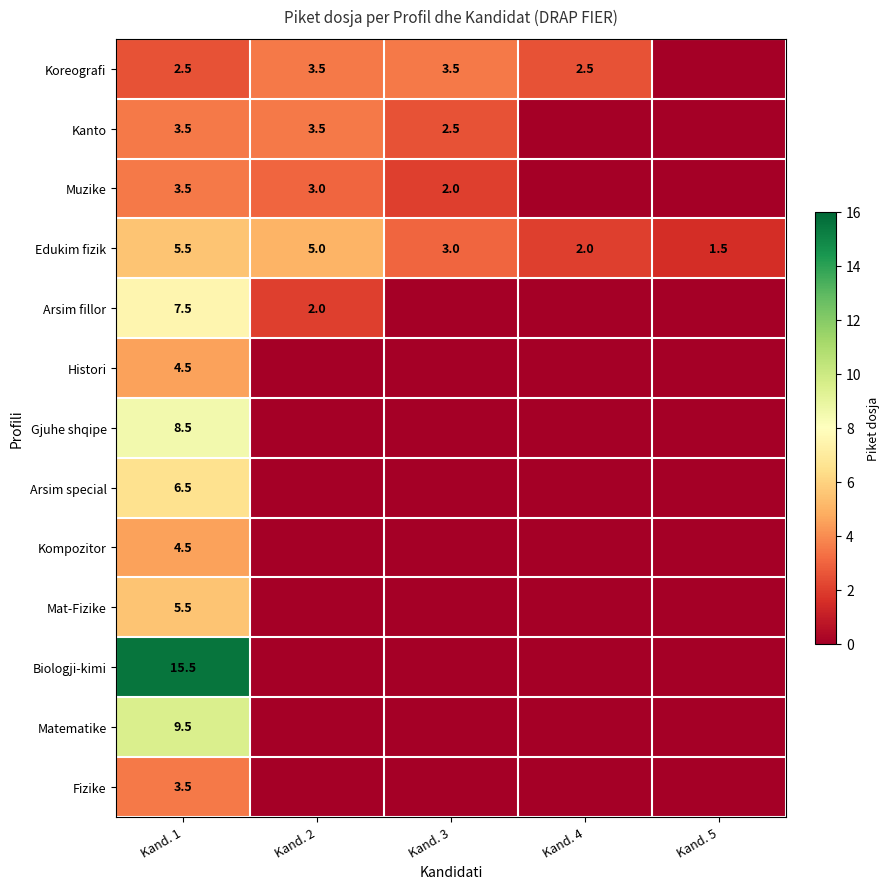

What is the sum of the Koreografi values at Kand. 1 and Kand. 3?

6.0